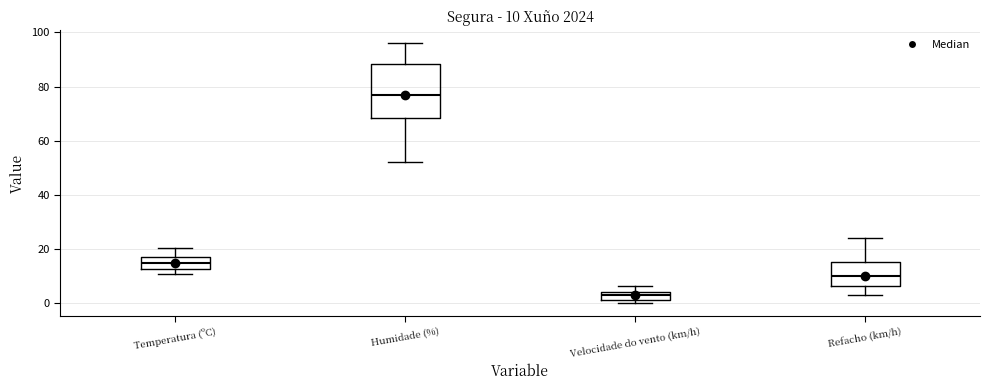

Which box is the tallest, from its lower edge to its upper edge?

Humidade (%)